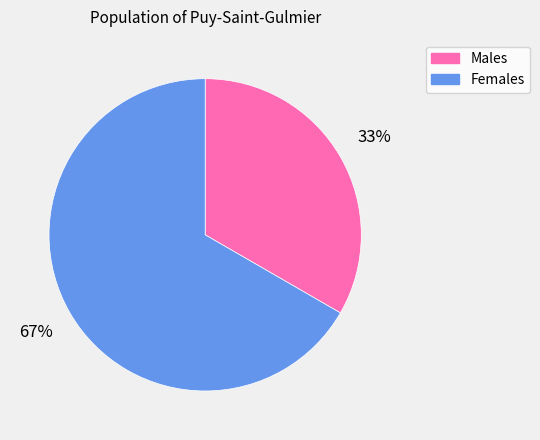

To the nearest percent, what portion does Males represent?

33%